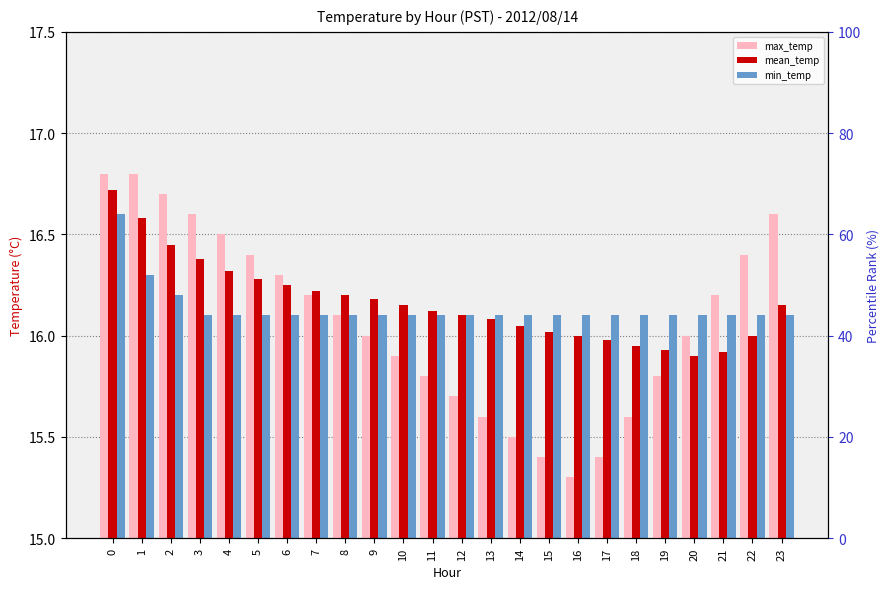

What is the minimum value shown in the chart?

15.3